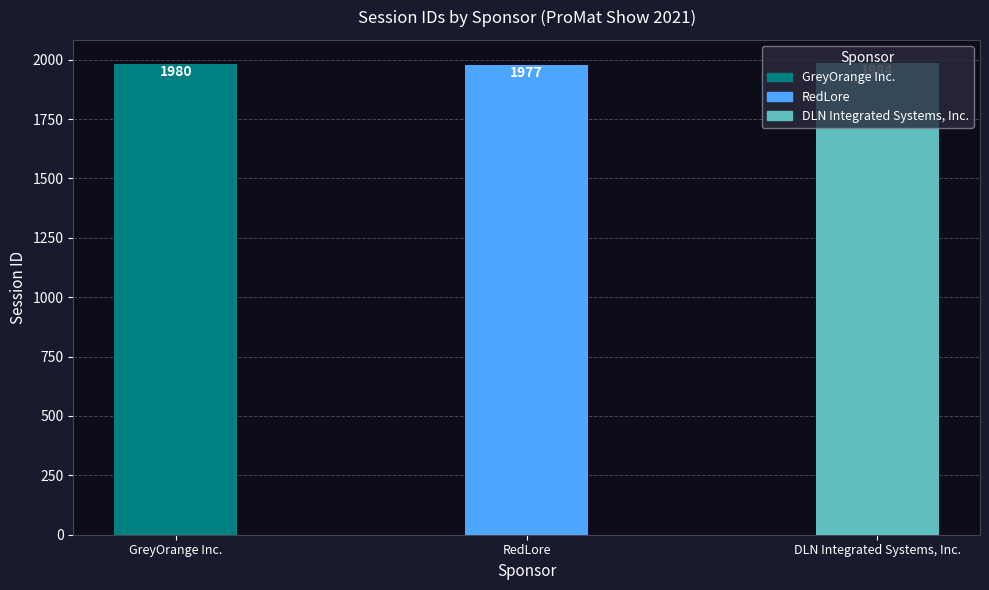

Count the values in the range 1977 to 1984.

3